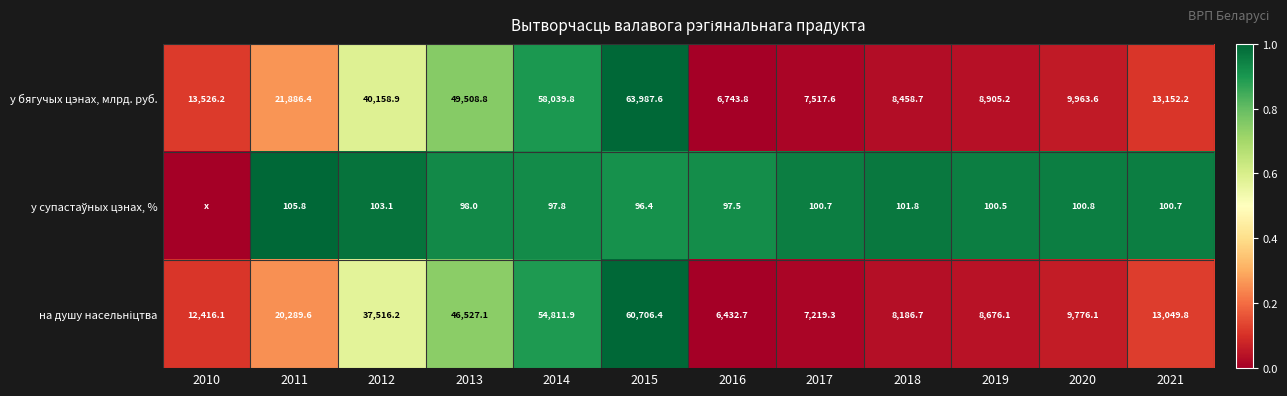

The у бягучых цэнах, млрд. руб. series shows 8778.6 at 2016. True or false?

False